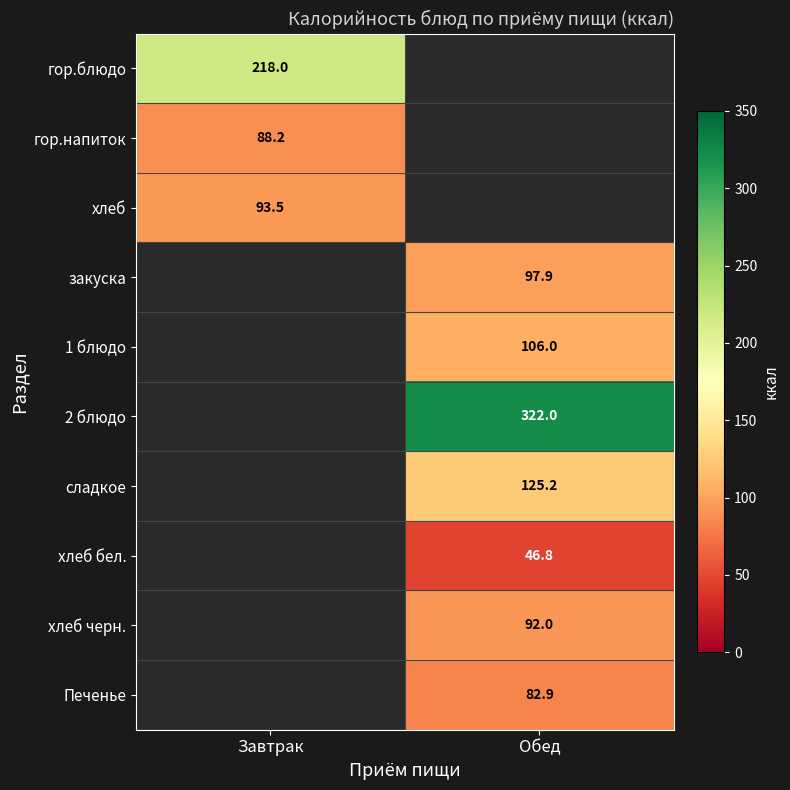

True or false: закуска has a value of 97.9 at Обед.

True